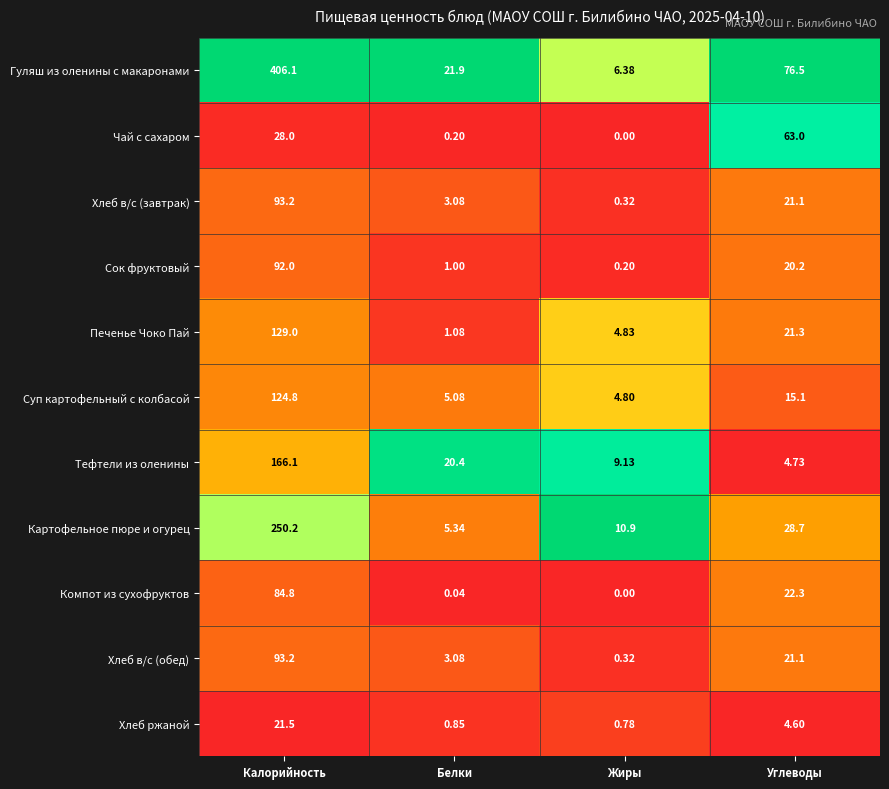

Which series has the largest total across all categories?

Гуляш из оленины с макаронами